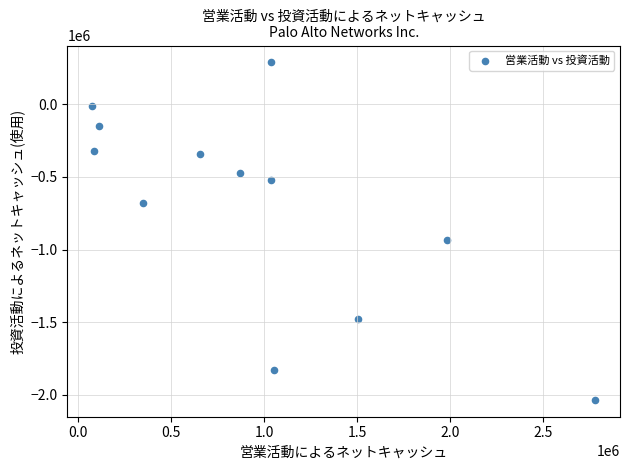

What Y value in the scatter plot is closest to -872900?

-933400